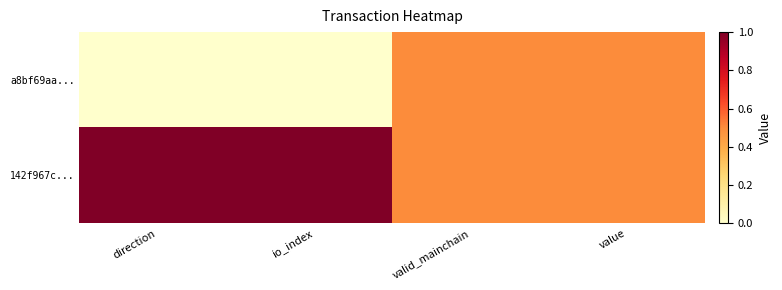

Which series has the largest range (max minus min)?

a8bf69aa...